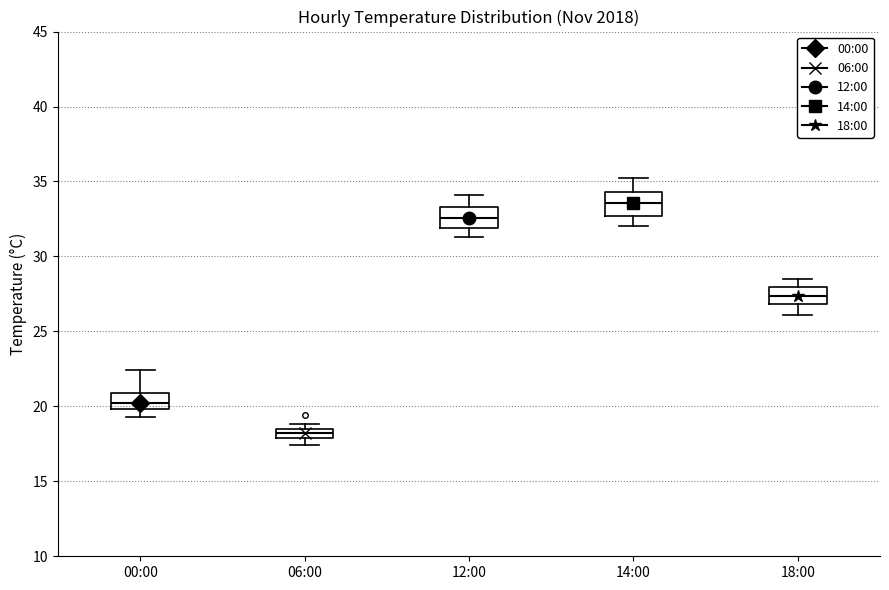

Where is the upper edge of the box for 12:00 on the y-axis? The values are not printed on the chart, so give them approximately, as read against the axis.

33.5